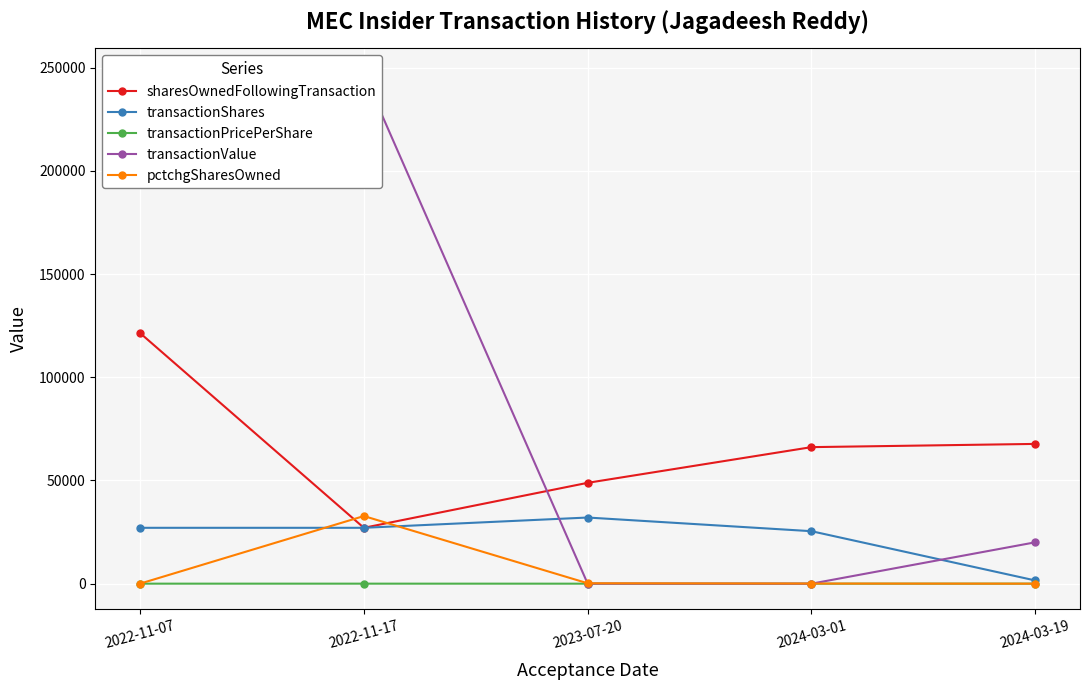

Is the value of transactionPricePerShare at 2024-03-01 greater than the value of pctchgSharesOwned at 2023-07-20?

No